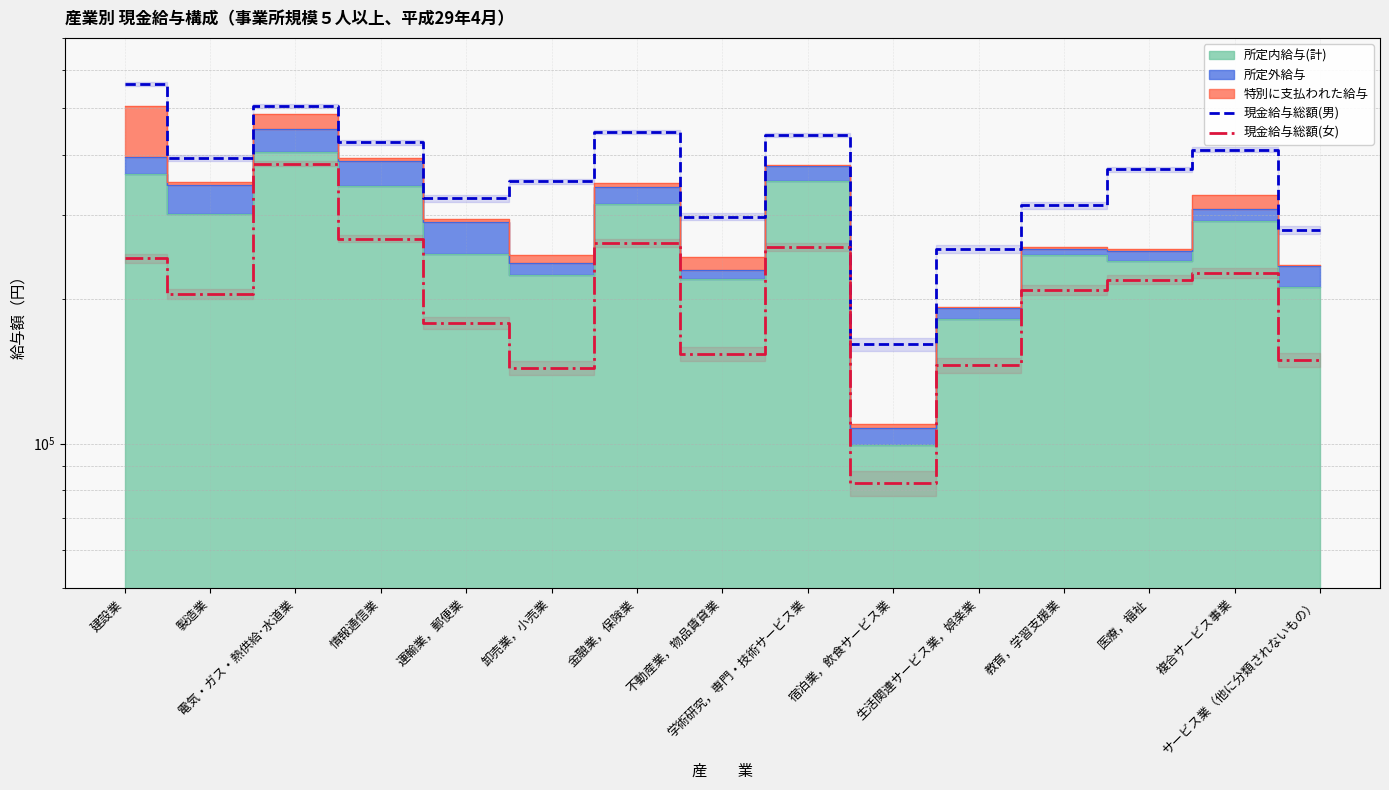

True or false: 現金給与総額(女) and 現金給与総額(男) cross at least once.

False